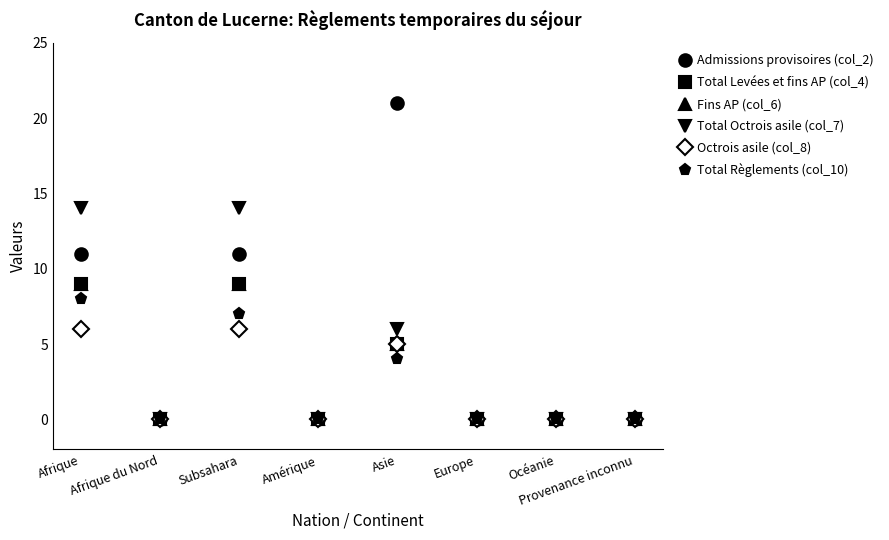

Is this an area chart (filled region under the line)?

No